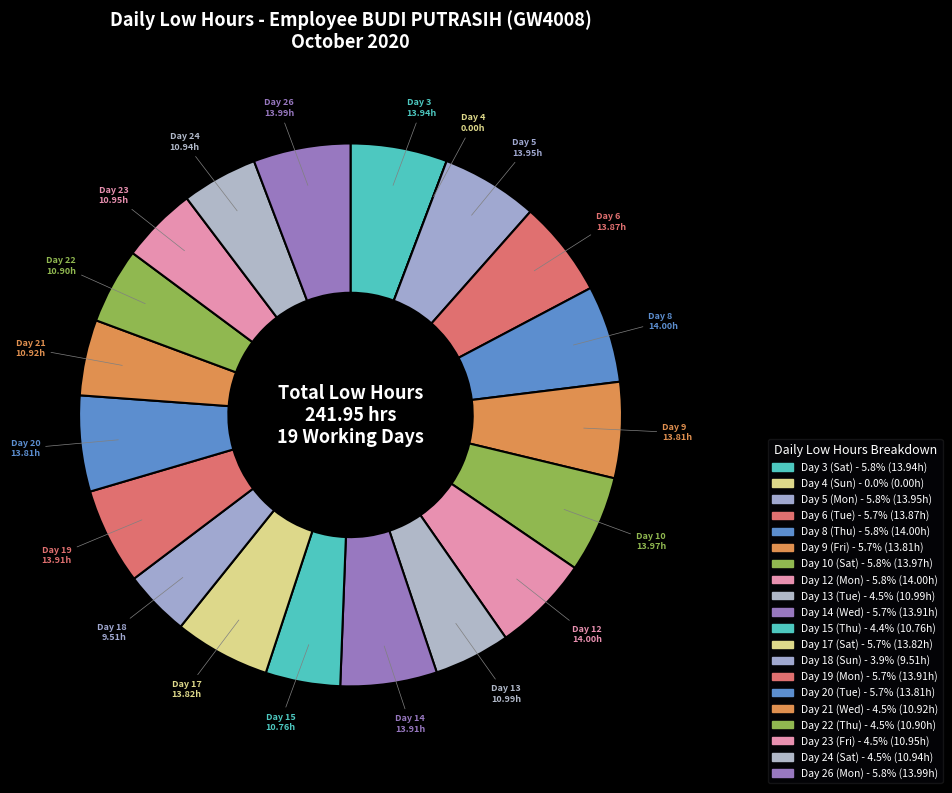

What is the largest slice in the pie chart?

Day 8 (Thu)